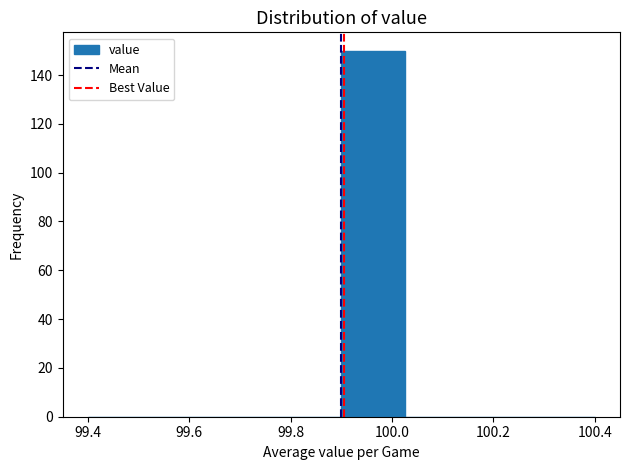

Over which range of the x-axis is the bar tallest?

99.900 to 100.025